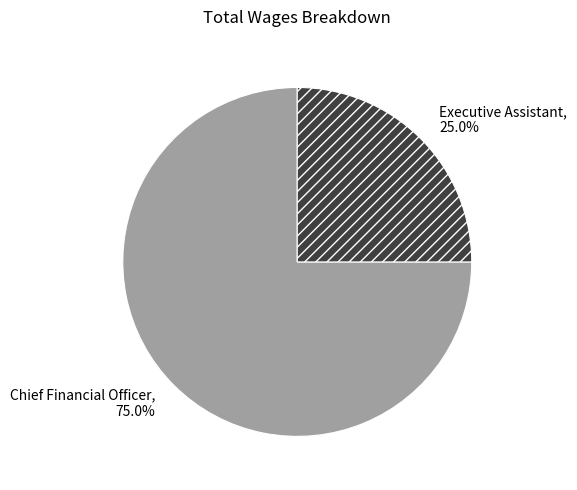

Count the number of slices in the pie.

2